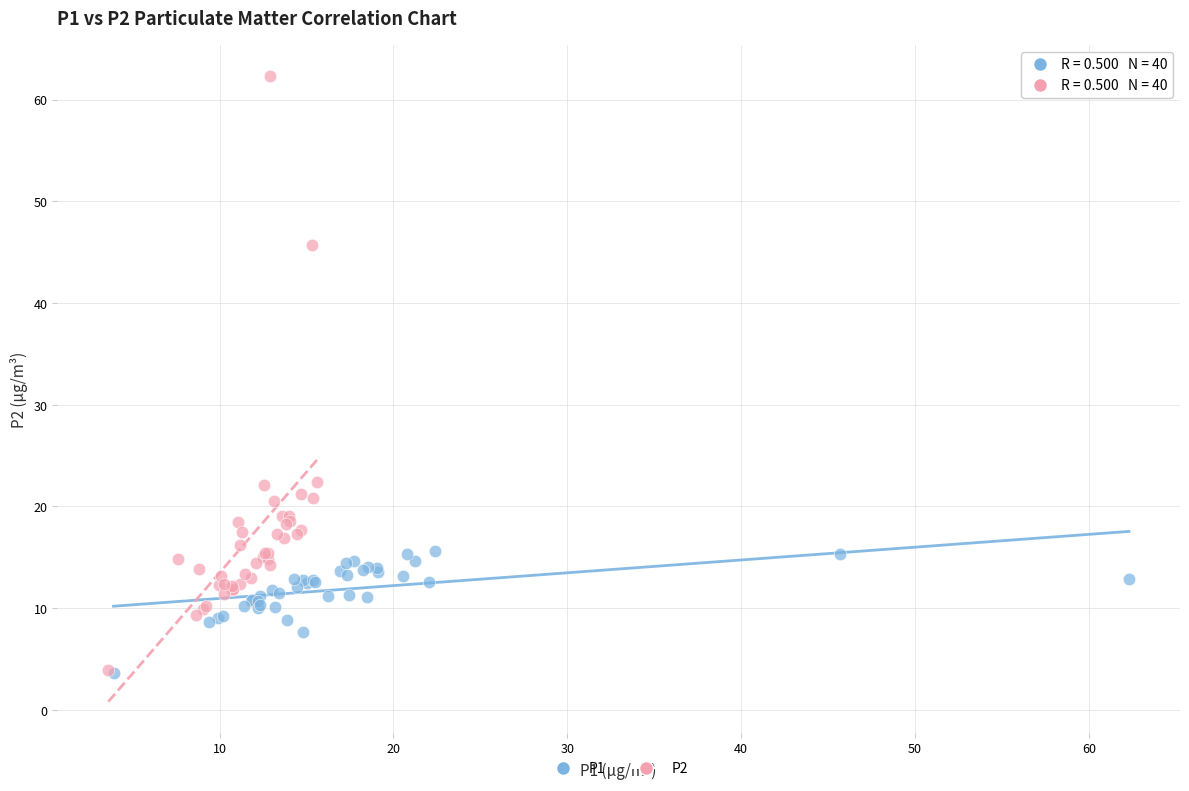

Which series has the largest Y range (max minus min)?

P2